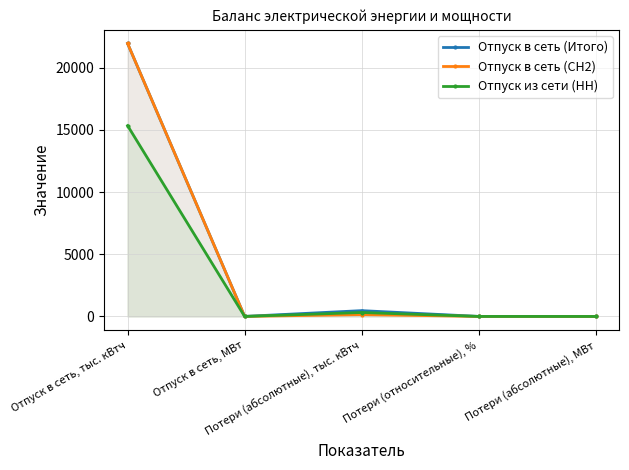

Where does the Отпуск из сети (НН) series first go above 2?

Отпуск в сеть, тыс. кВтч